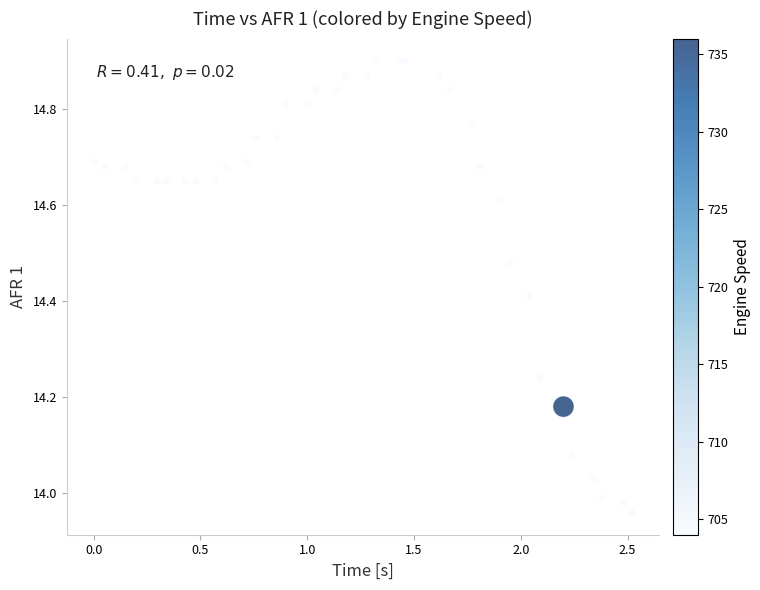

What is the range of X values (max minus min)?

2.5